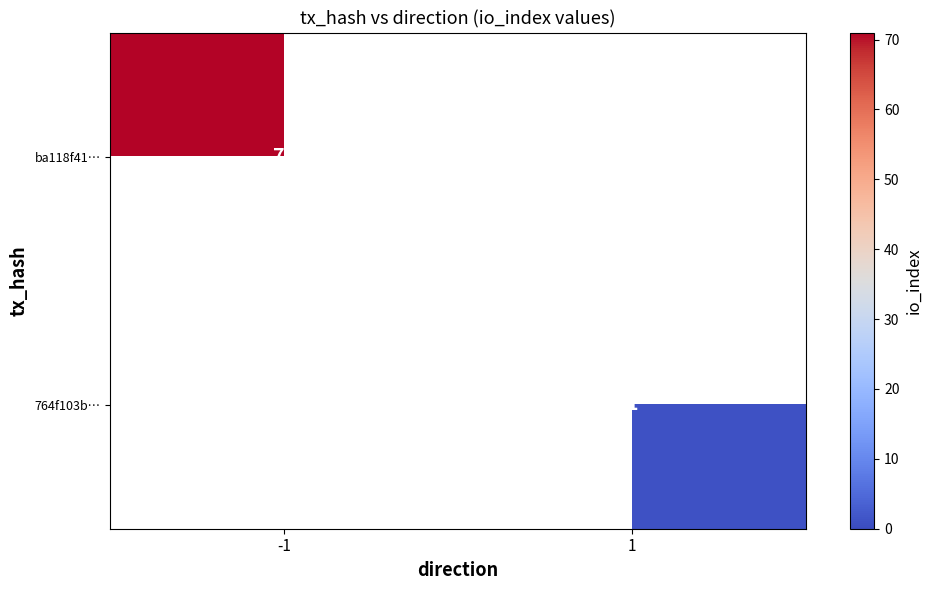

Which category has the highest value across all series?

-1